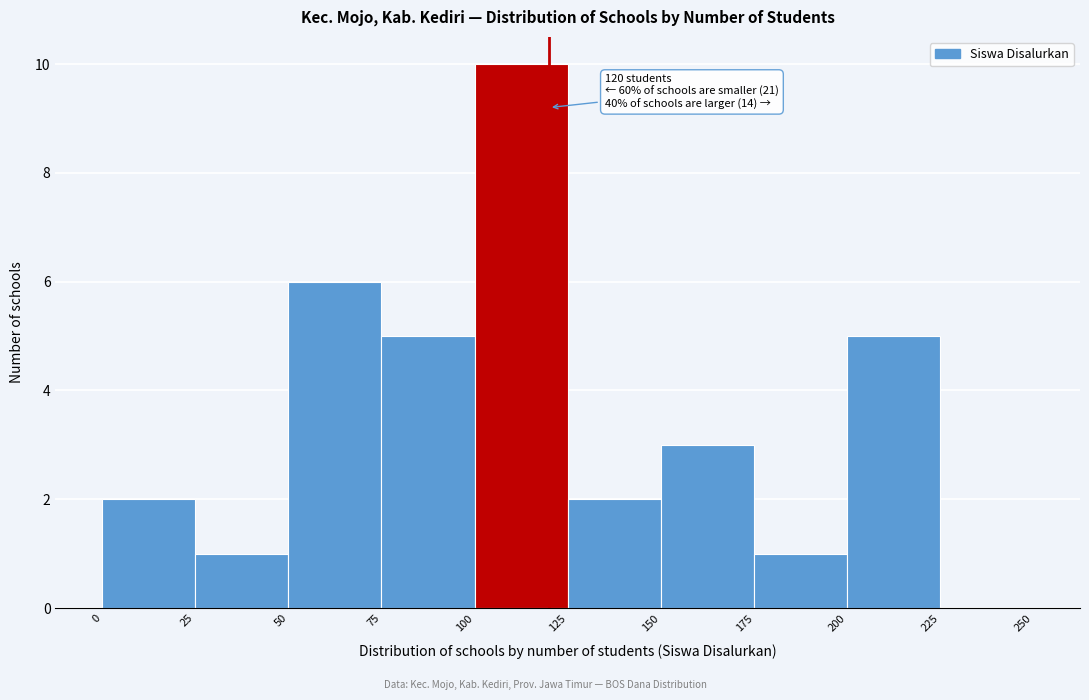

Which range on the x-axis has the tallest bar?

100 to 125